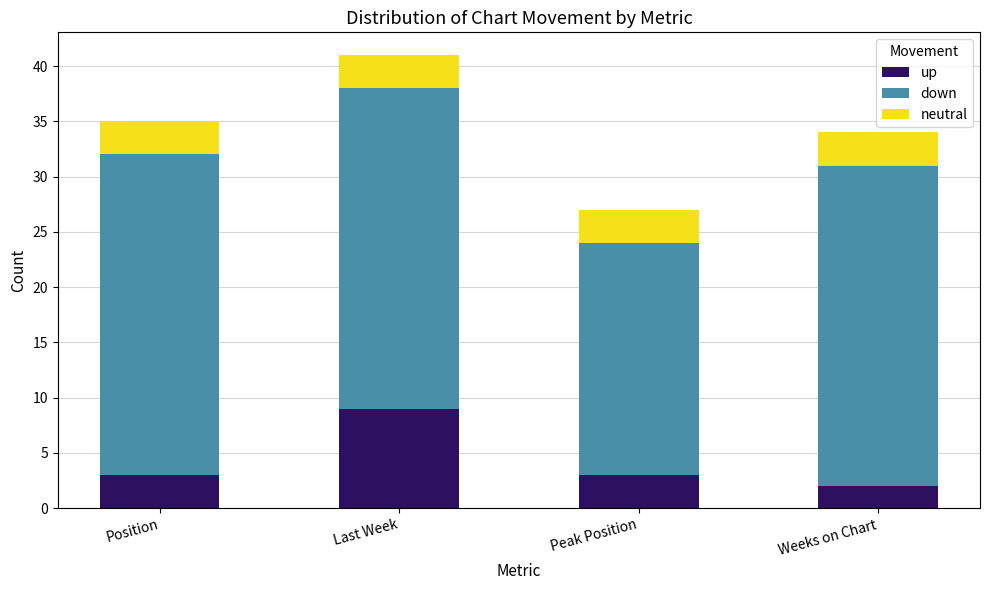

What is the total value across all series at Position?

35